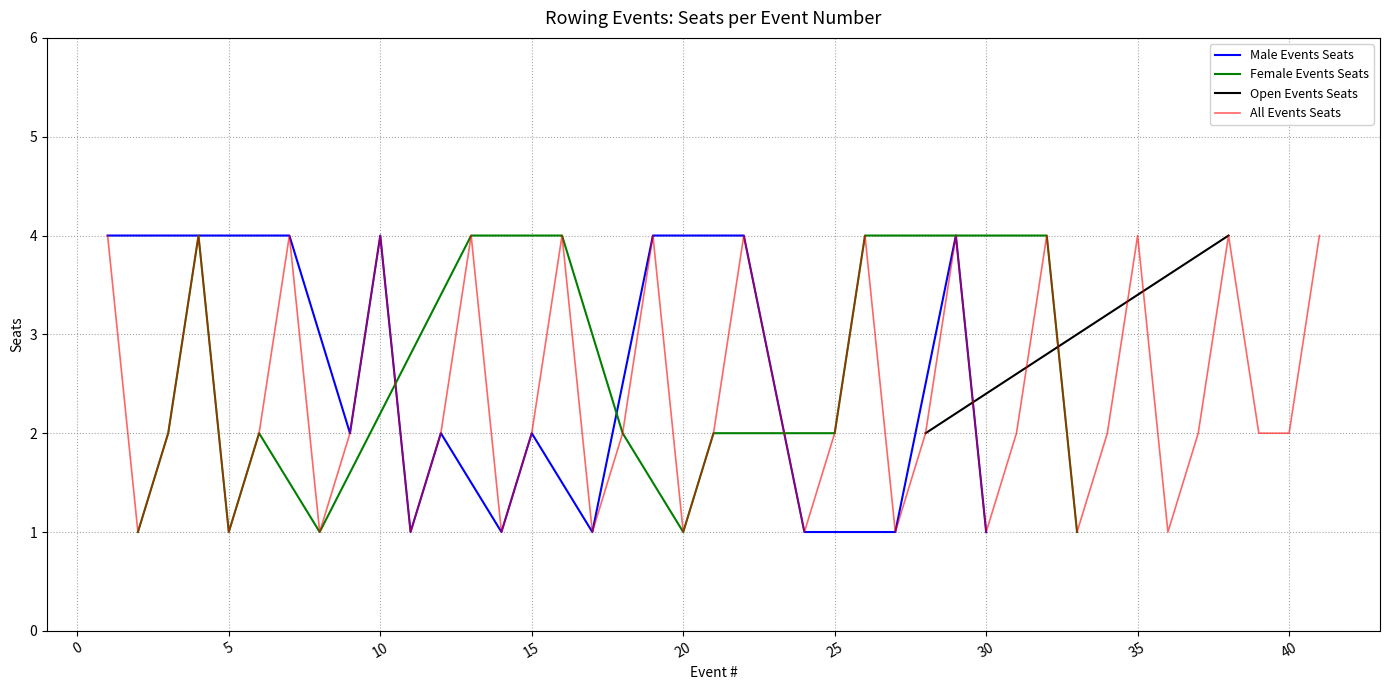

True or false: Male Events Seats has a value of 2 at 15.

True